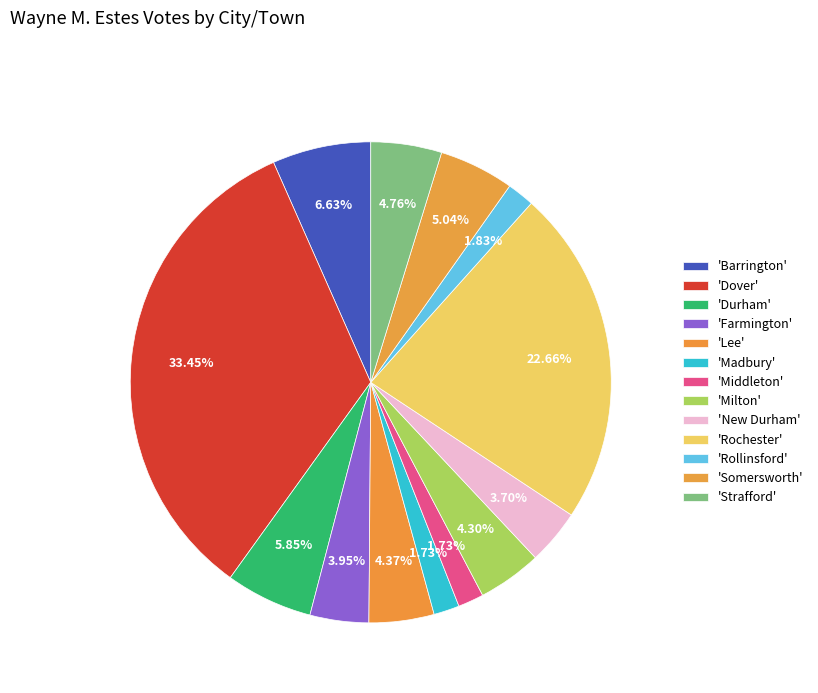

To the nearest percent, what is the difference between the largest and smallest slice percentages?

32%